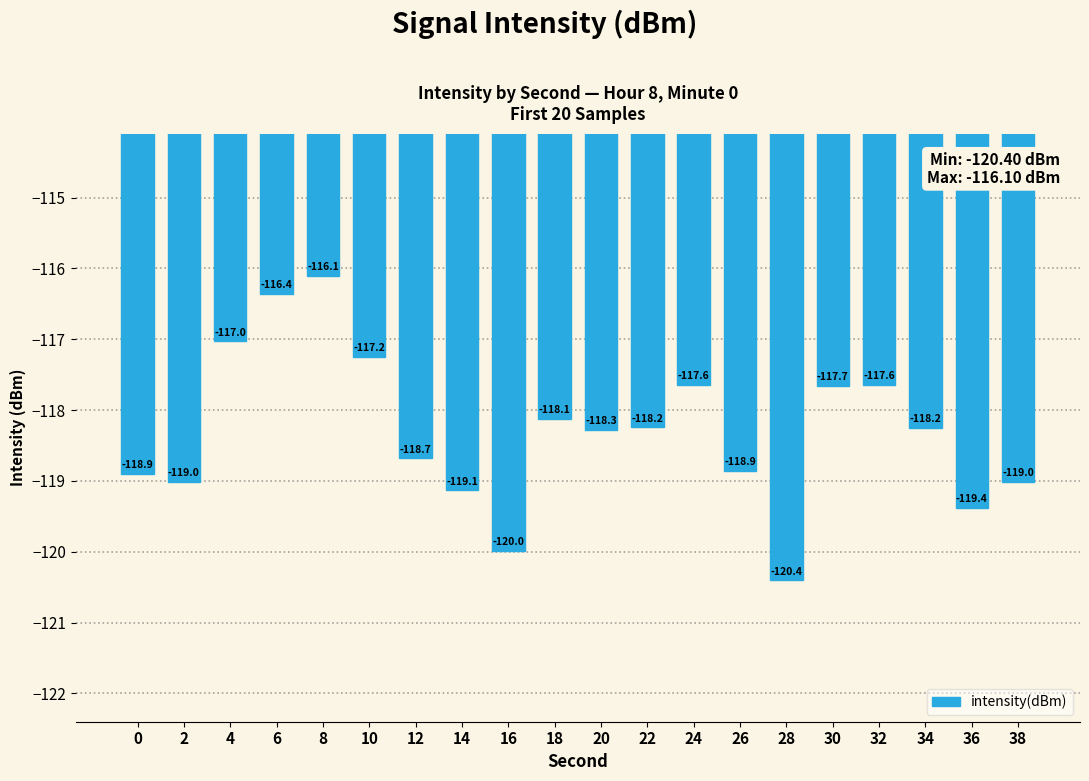

What is the change in value from 12 to 28?

-1.7